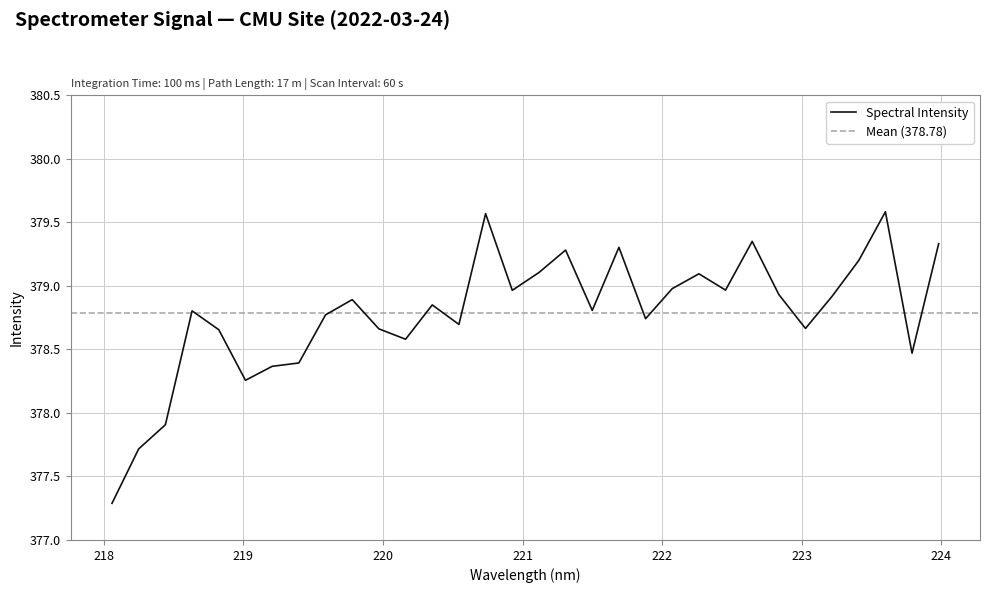

Where is the first local maximum?

218.6332